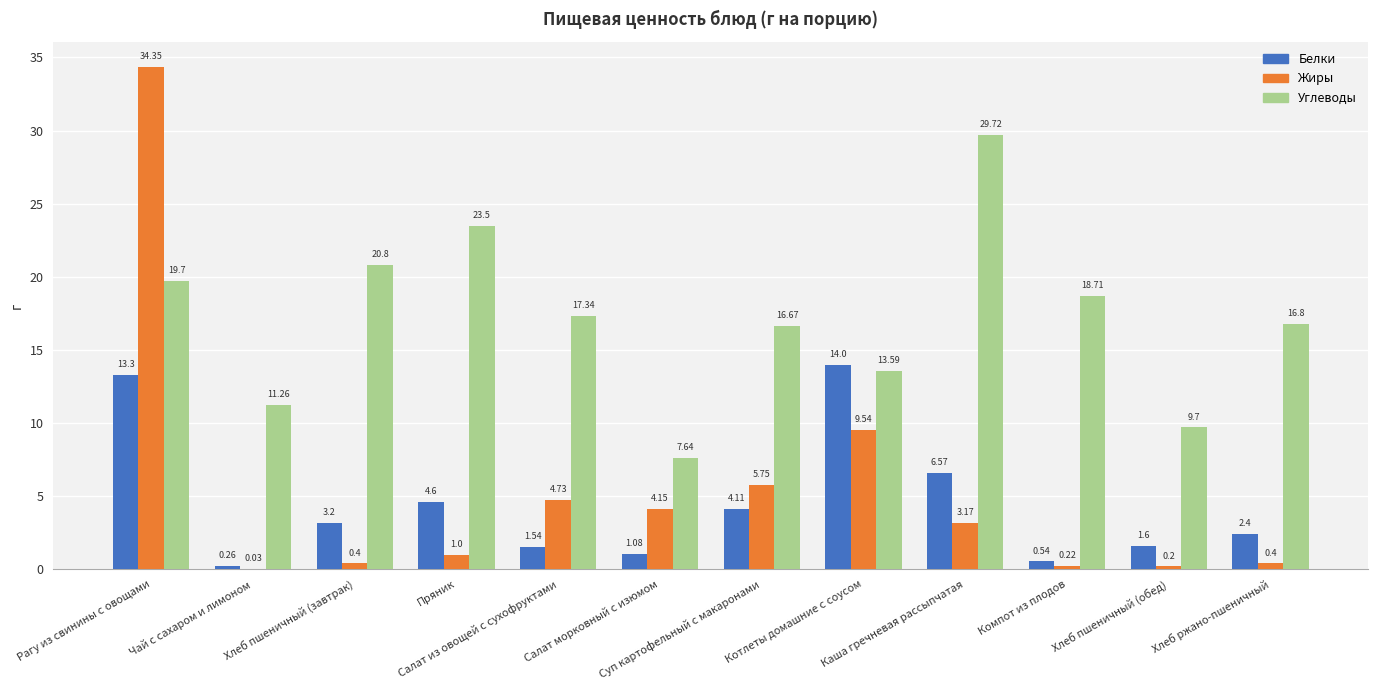

How many series are shown in this chart?

3